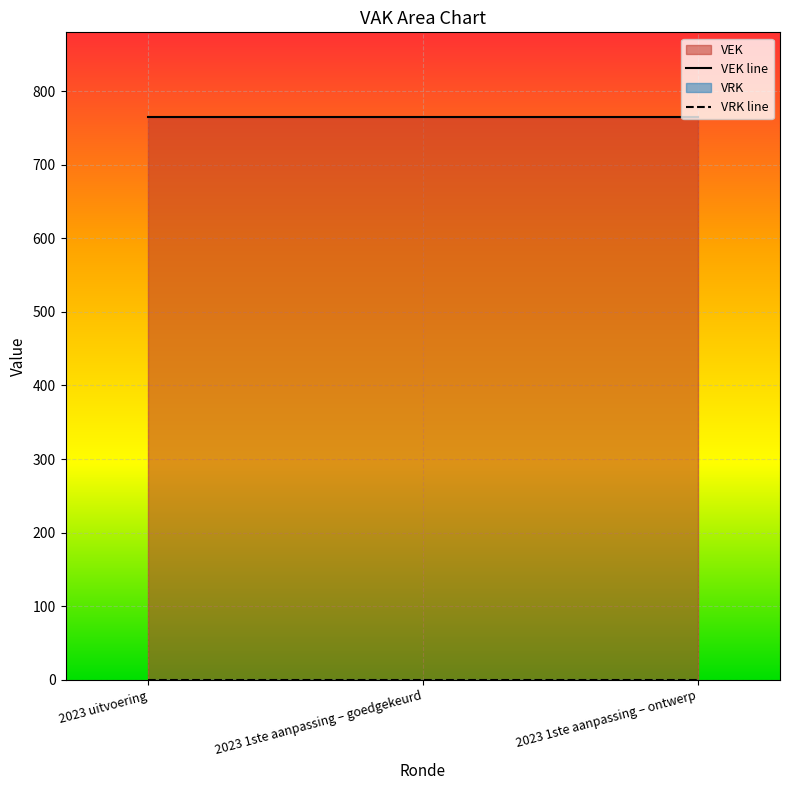

What is the greatest value displayed?

765